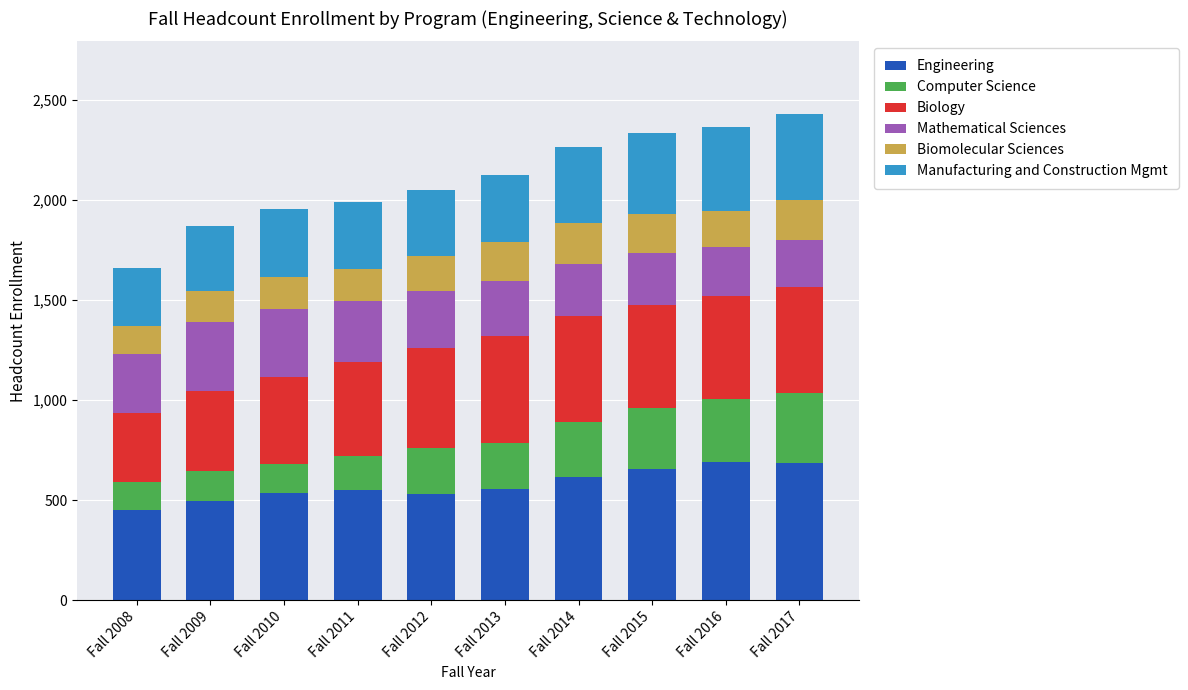

What is the total value across all series at Fall 2016?

2363